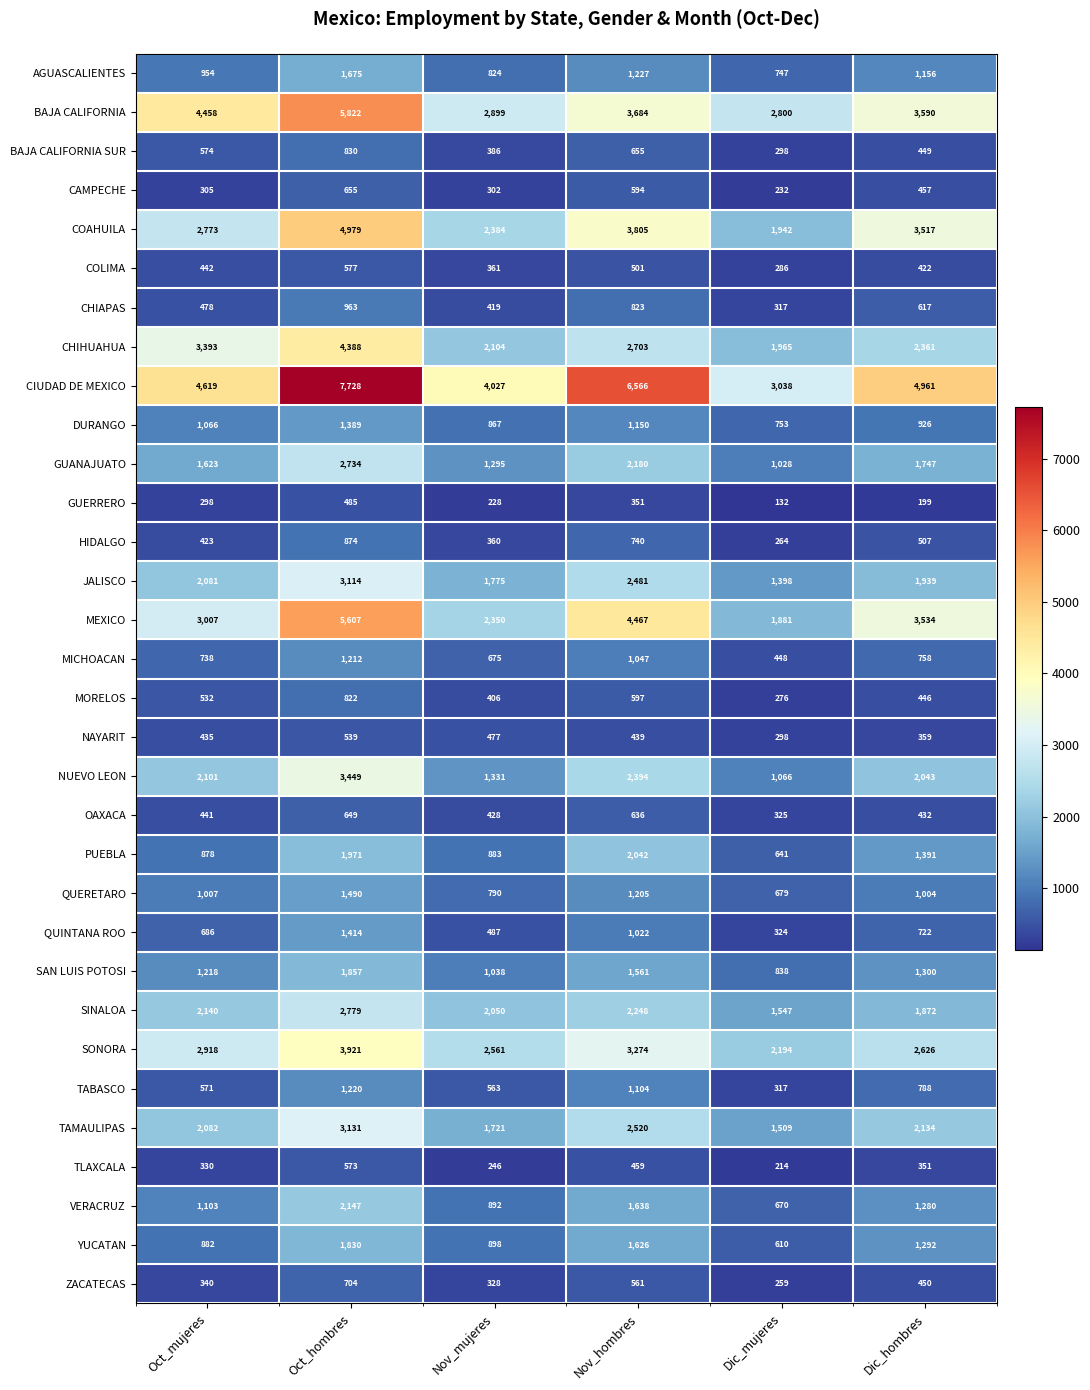

True or false: COLIMA has a value of 501 at Nov_hombres.

True